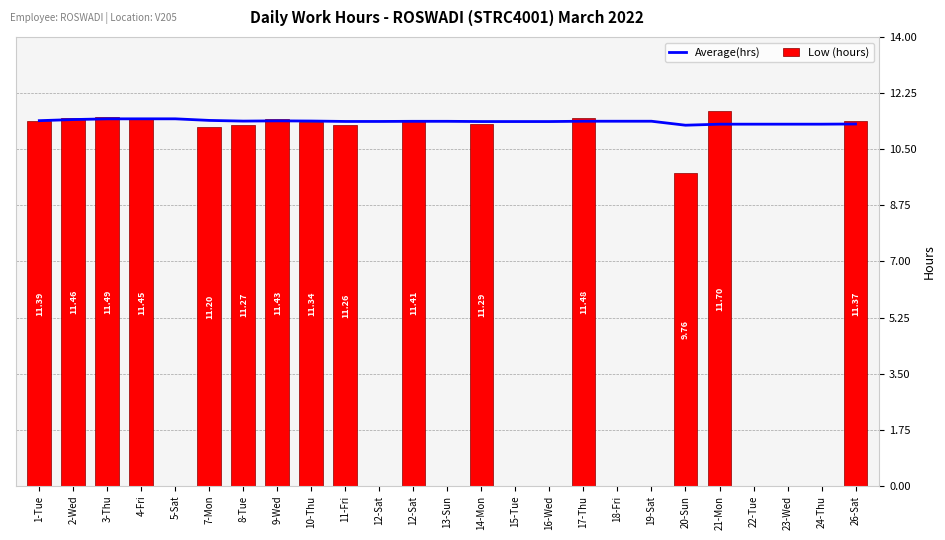

How many distinct data groups are displayed?

2